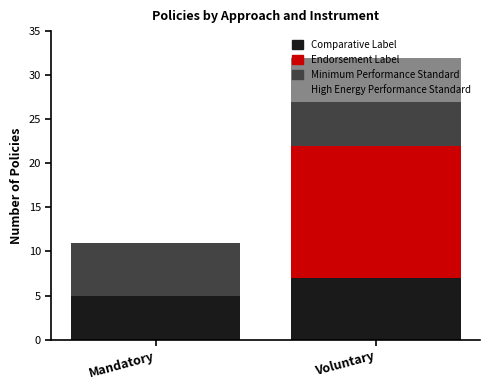

Are the bars horizontal?

No